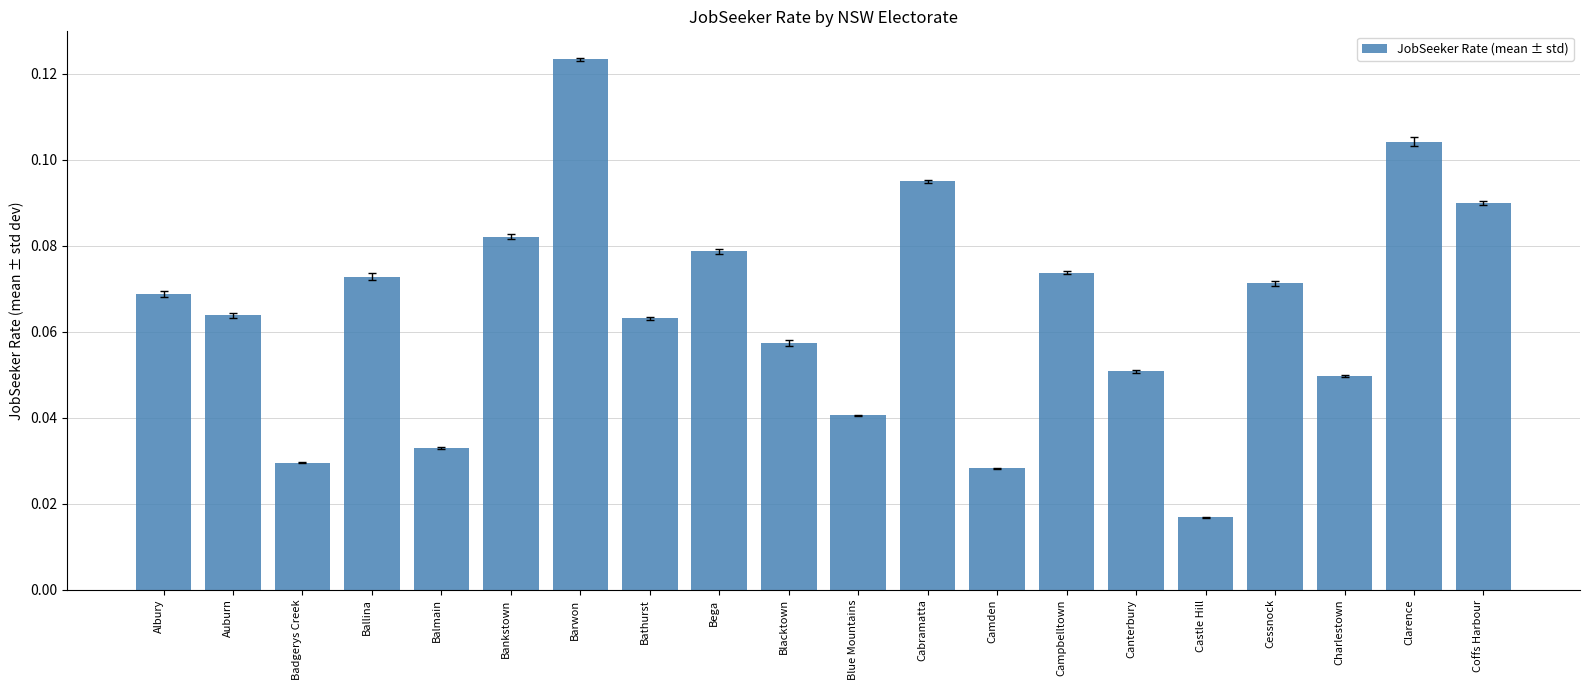

Is it true that the value at Auburn is 0.0?

False